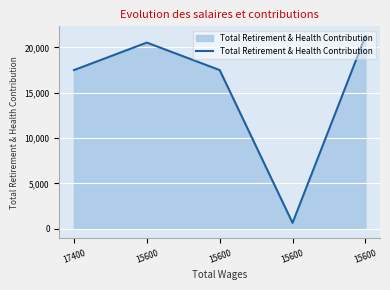

Rank the categories by value from highest to lowest.

15600, 15600, 17400, 15600, 15600